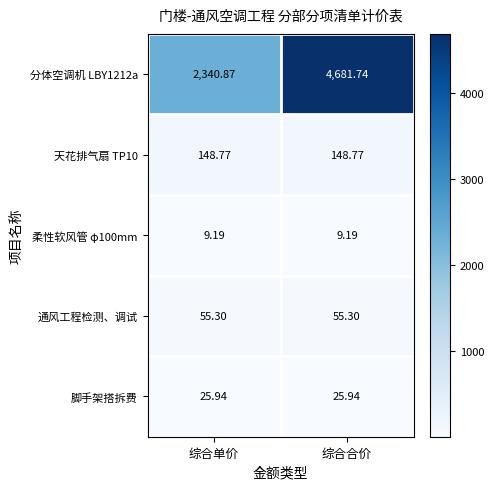

Where does the 分体空调机 LBY1212a series first go above 4681?

综合合价